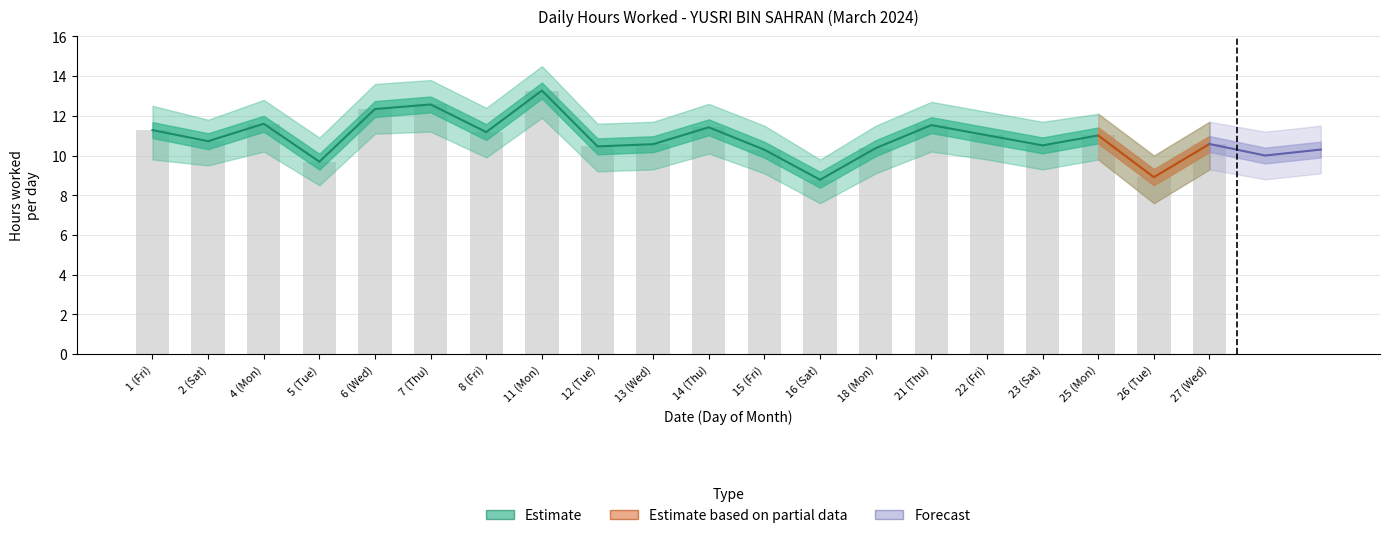

What is the approximate value of Upper Bound at 22 (Fri)?

11.0